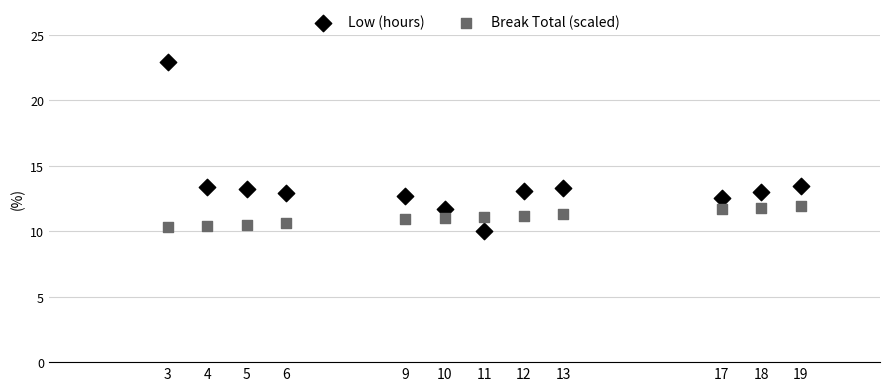

What are all the series names shown in the legend?

Low (hours), Break Total (scaled)